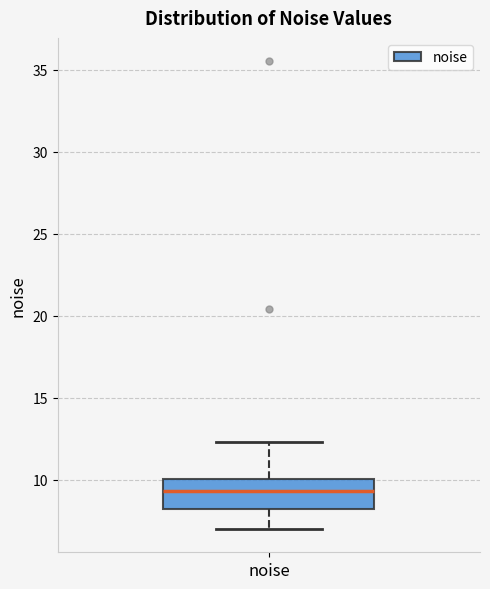

Transcribe this box plot: give where the median line is, the range the box spans, and where the two whiskers end, as read against the y-axis. The values are not printed on the chart, so give them approximately, as read against the axis.

median 9.5, box 8.0 to 10.0, whiskers 7.0 to 12.5